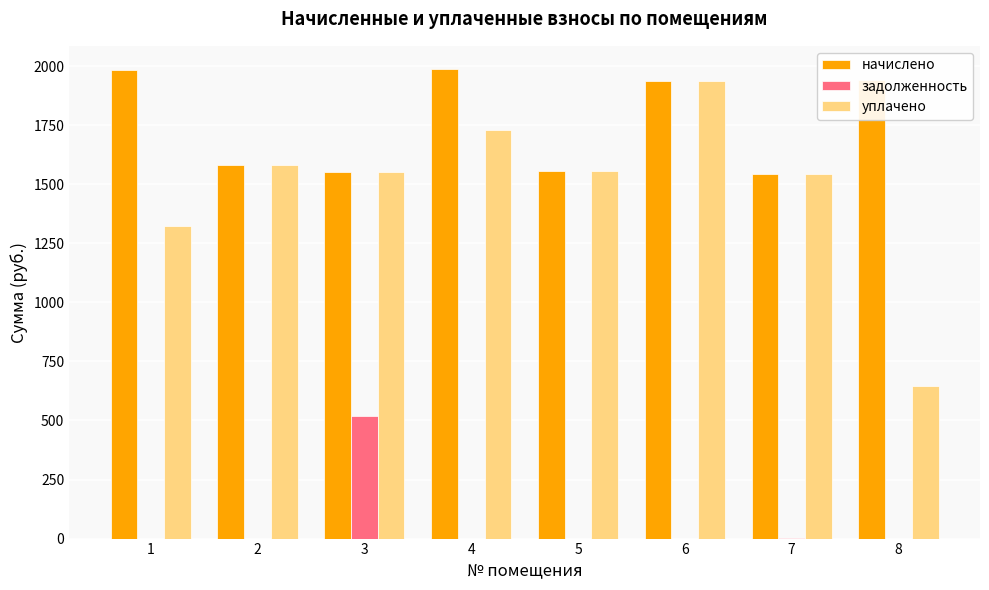

Which series has the largest total across all categories?

начислено